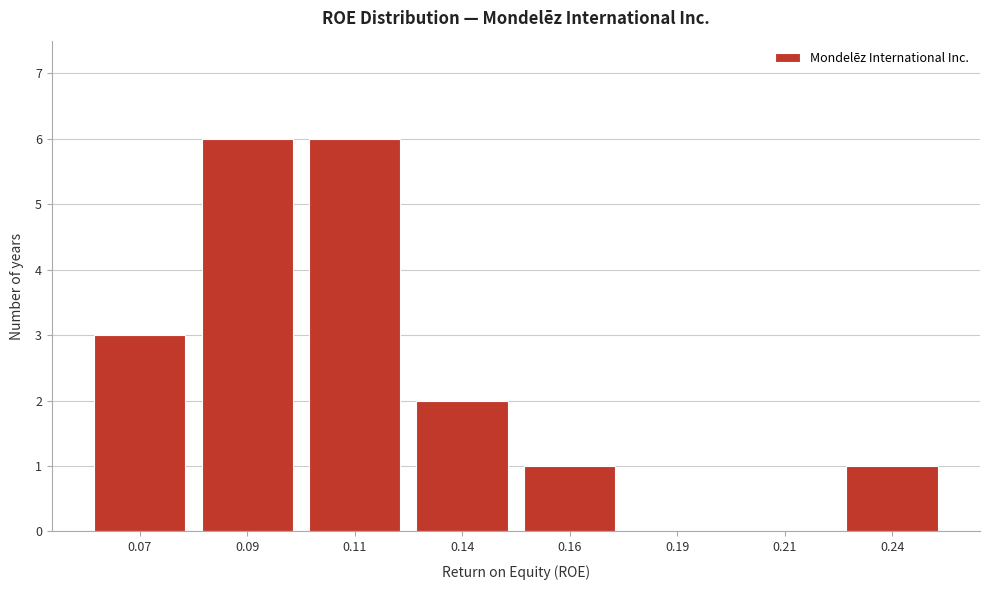

Reading left to right, what are all the values shown in this chart?

0.07=3	0.09=6	0.11=6	0.14=2	0.16=1	0.19=0	0.21=0	0.24=1